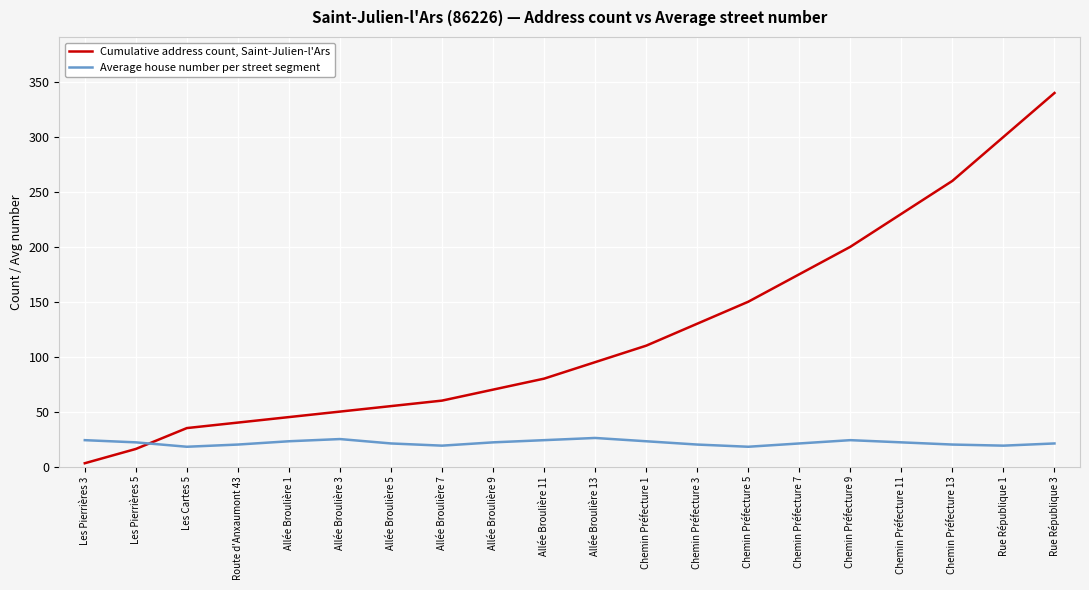

True or false: Average house number per street segment has more than 1 interior local peaks.

True